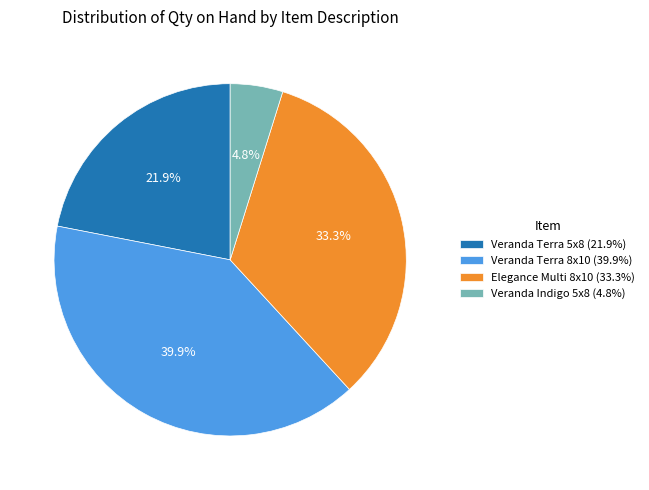

Is there any slice that represents more than half of the pie?

No